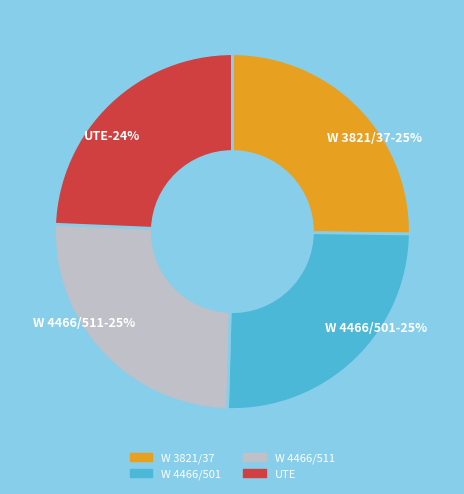

To the nearest percent, what percentage of the pie is W 4466/501?

25%